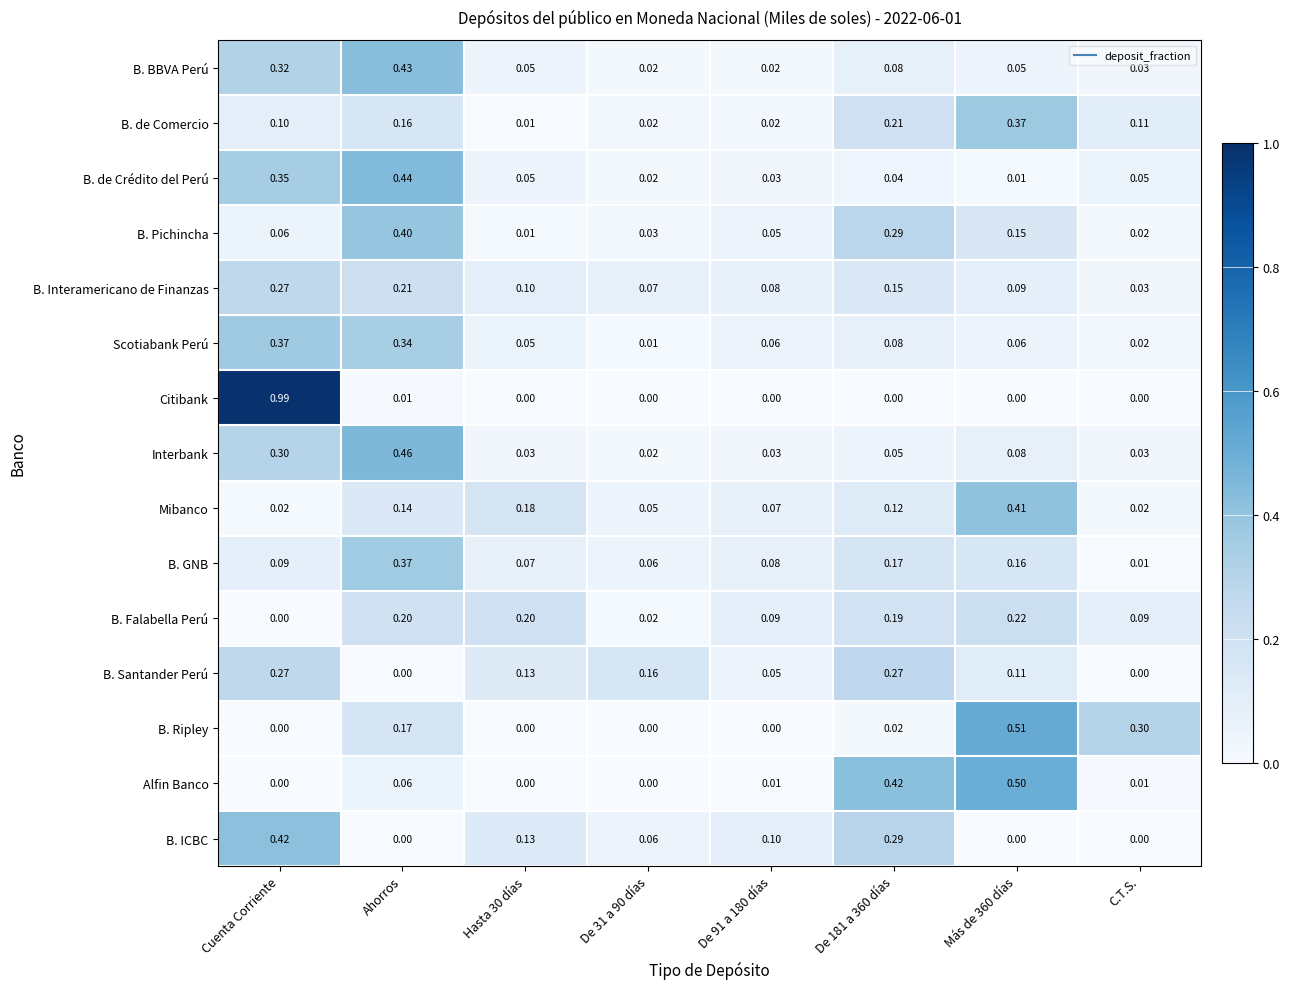

Which category has the highest value in the B. Interamericano de Finanzas series?

Cuenta Corriente